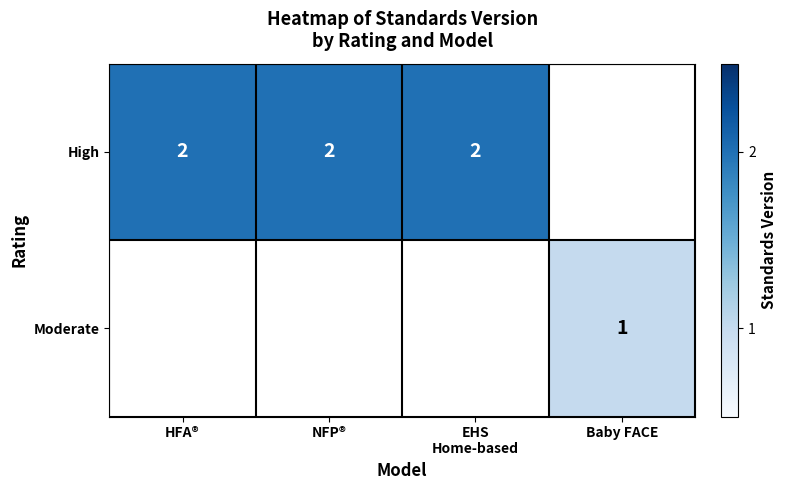

The High series shows 1 at HFA®. True or false?

False